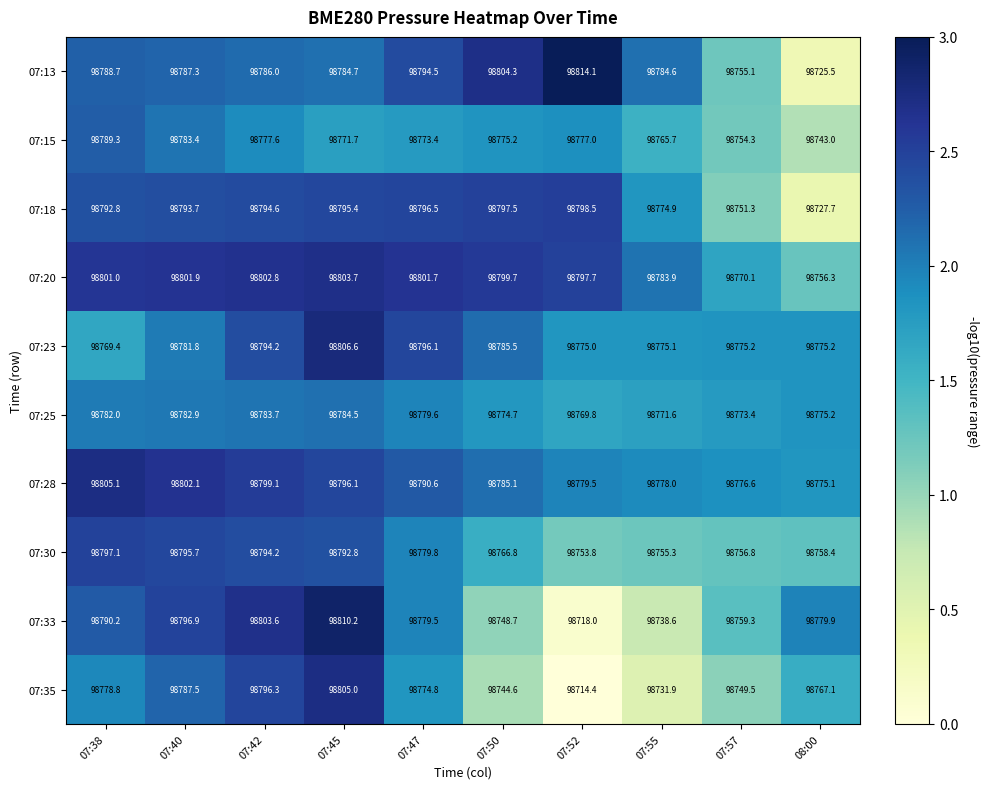

At which label is 07:15 closest to 98766?

07:55